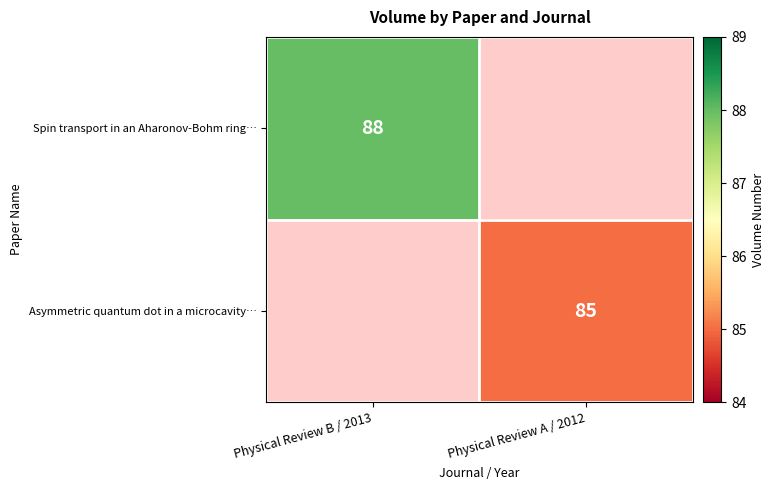

Is it true that Asymmetric quantum dot in a microcavity… equals 45 at Physical Review A / 2012?

False